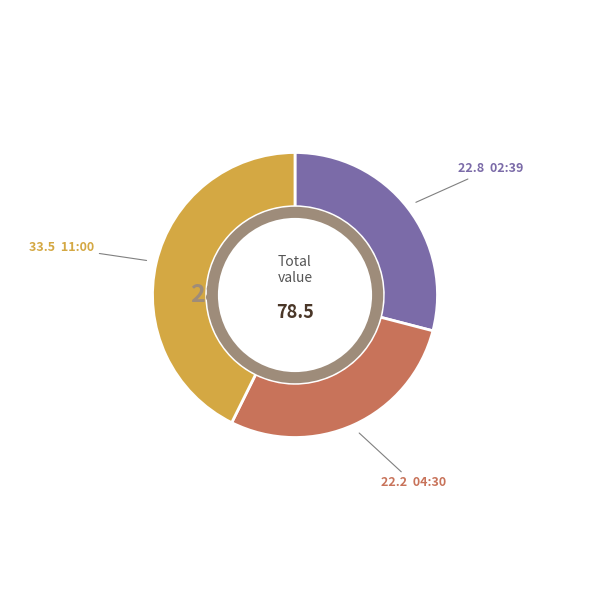

Rank the categories by value from lowest to highest.

2022-08-19T04:30:03.026Z, 2022-08-19T02:39:10.152Z, 2022-08-19T11:00:10.224Z